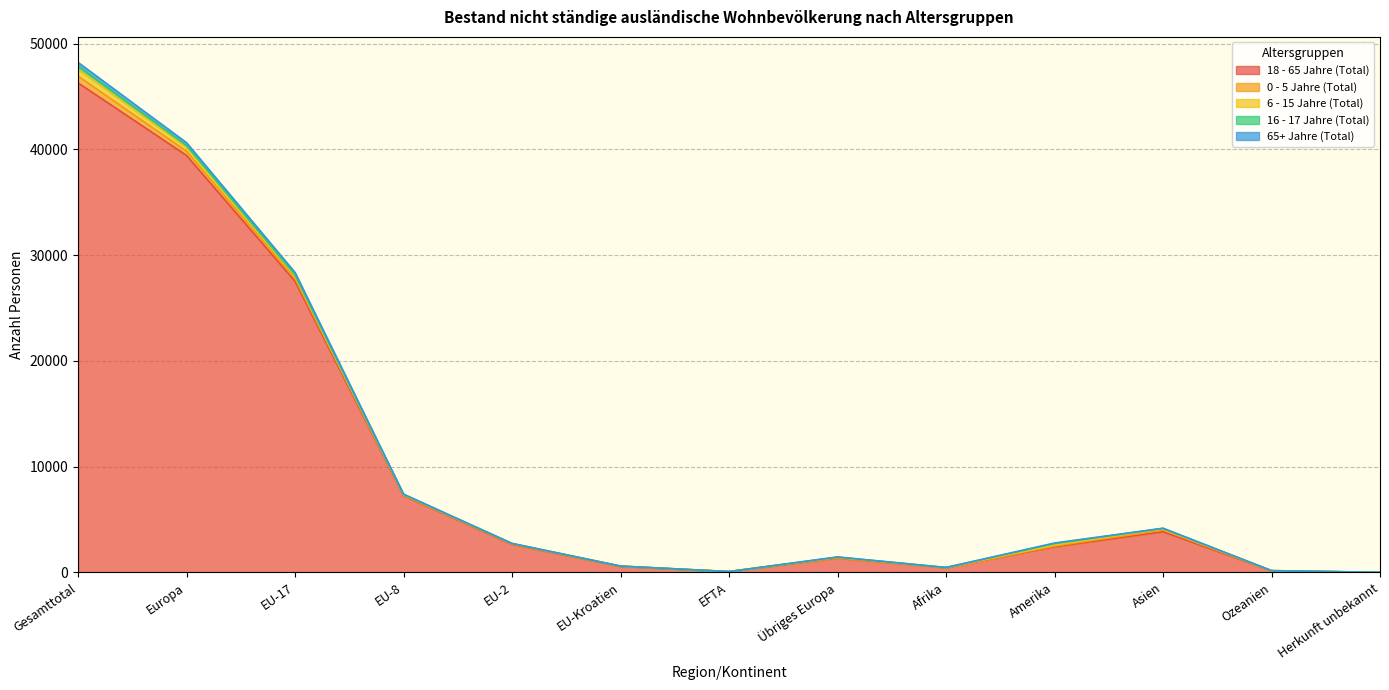

True or false: 65+ Jahre (Total) and 16 - 17 Jahre (Total) intersect in this chart.

True